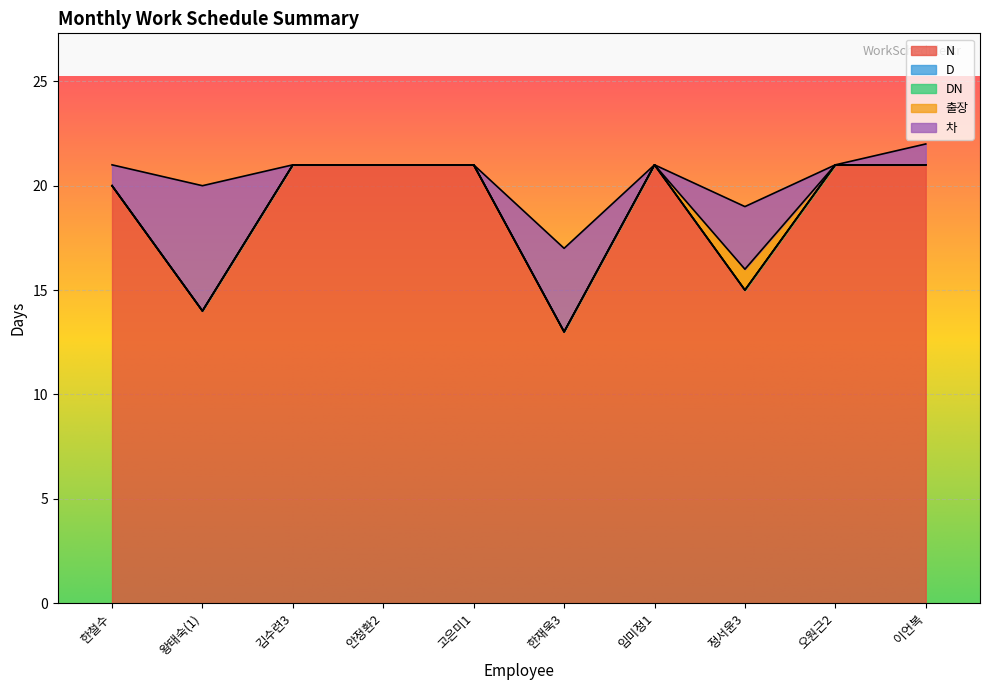

Reading right to left, extract all data points from this chart.

N: 21	21	15	21	13	21	21	21	14	20
D: 0	0	0	0	0	0	0	0	0	0
DN: 0	0	0	0	0	0	0	0	0	0
출장: 0	0	1	0	0	0	0	0	0	0
차: 1	0	3	0	4	0	0	0	6	1